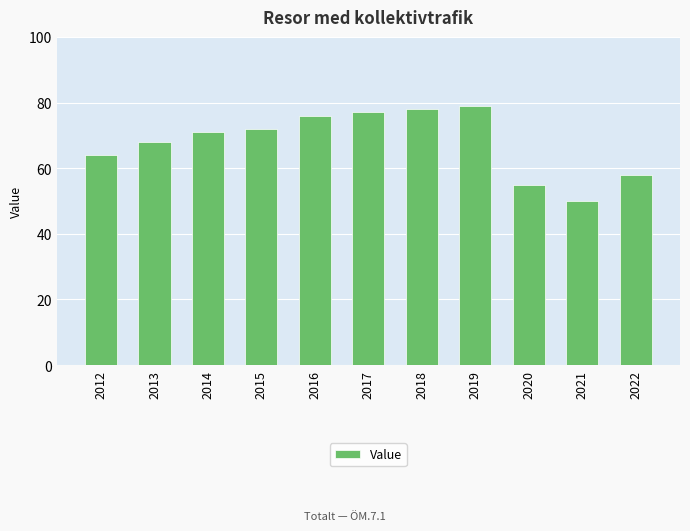

What is the difference between the maximum and minimum values?

29